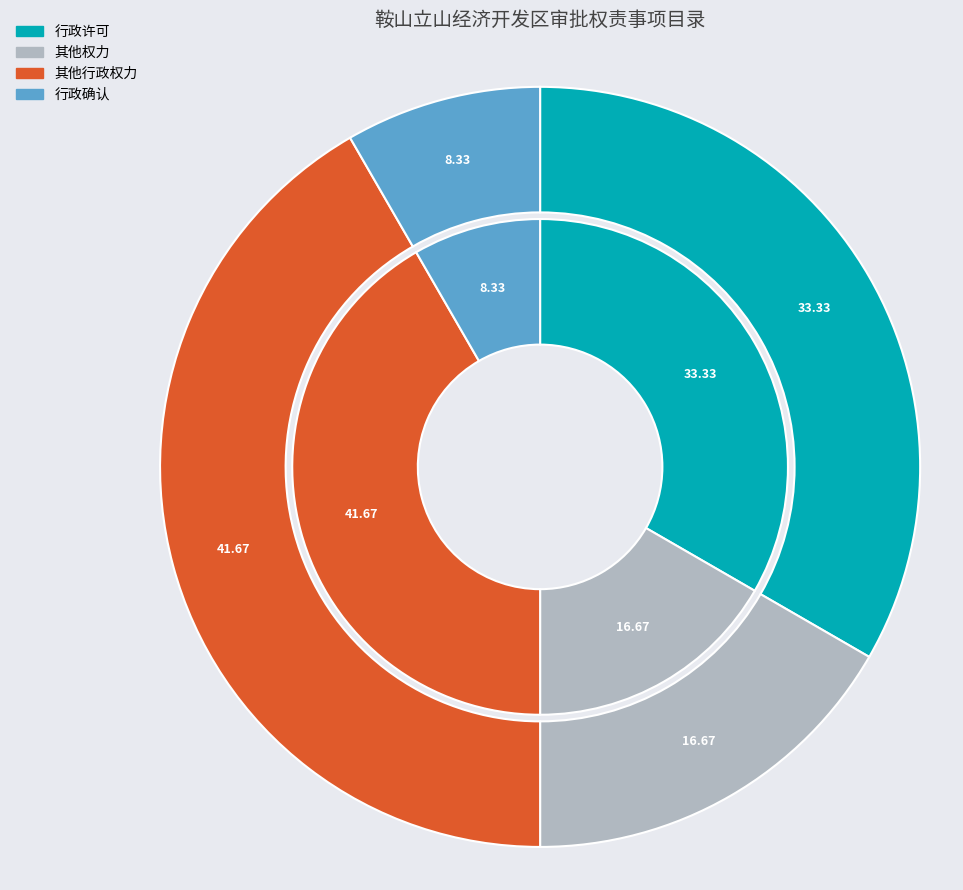

Is it true that 行政确认 is 8% of the pie?

True